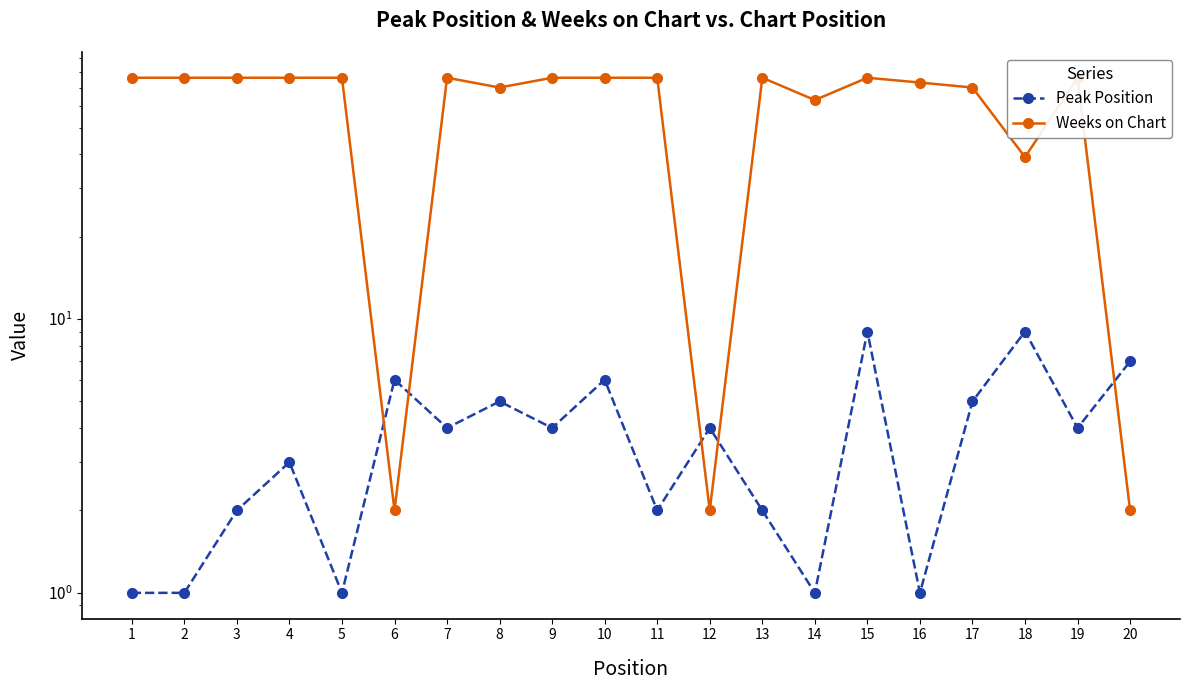

Is it true that Peak Position equals 1 at 5?

True